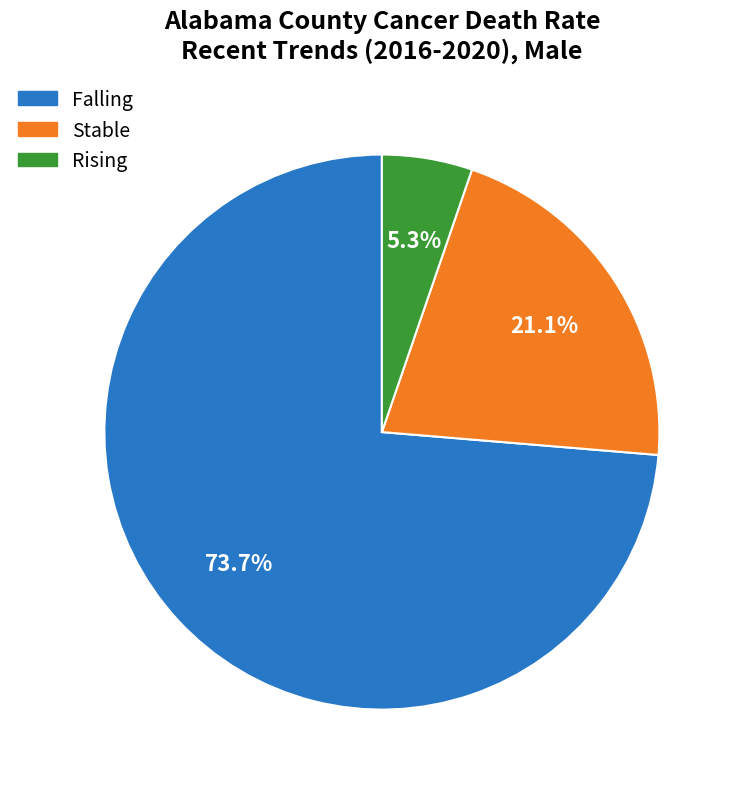

Count the number of slices in the pie.

3